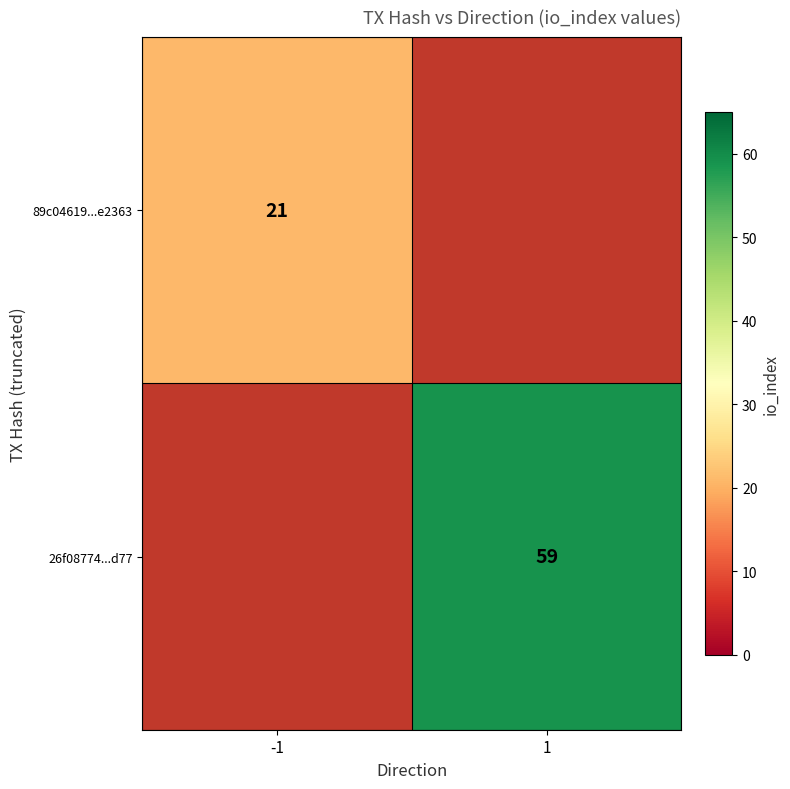

How many categories are shown in the chart?

2